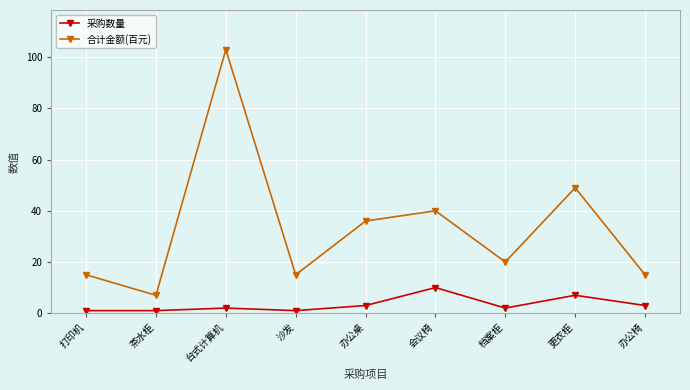

Reading right to left, transcribe all the data shown in this chart.

采购数量: 3	7	2	10	3	1	2	1	1
合计金额(百元): 15	49	20	40	36	15	103	7	15